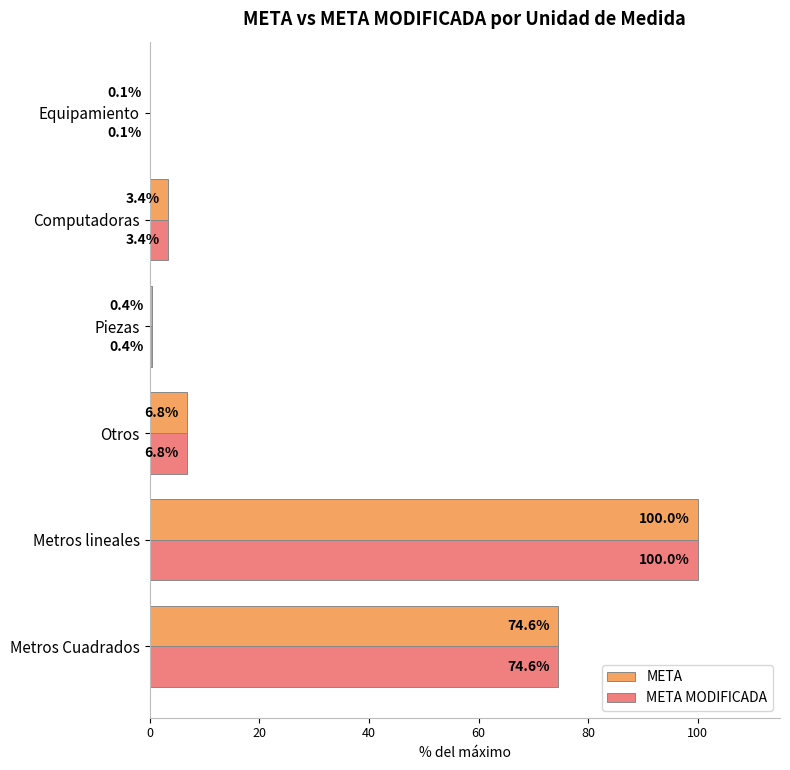

Read the META MODIFICADA value at Metros lineales.

100.0